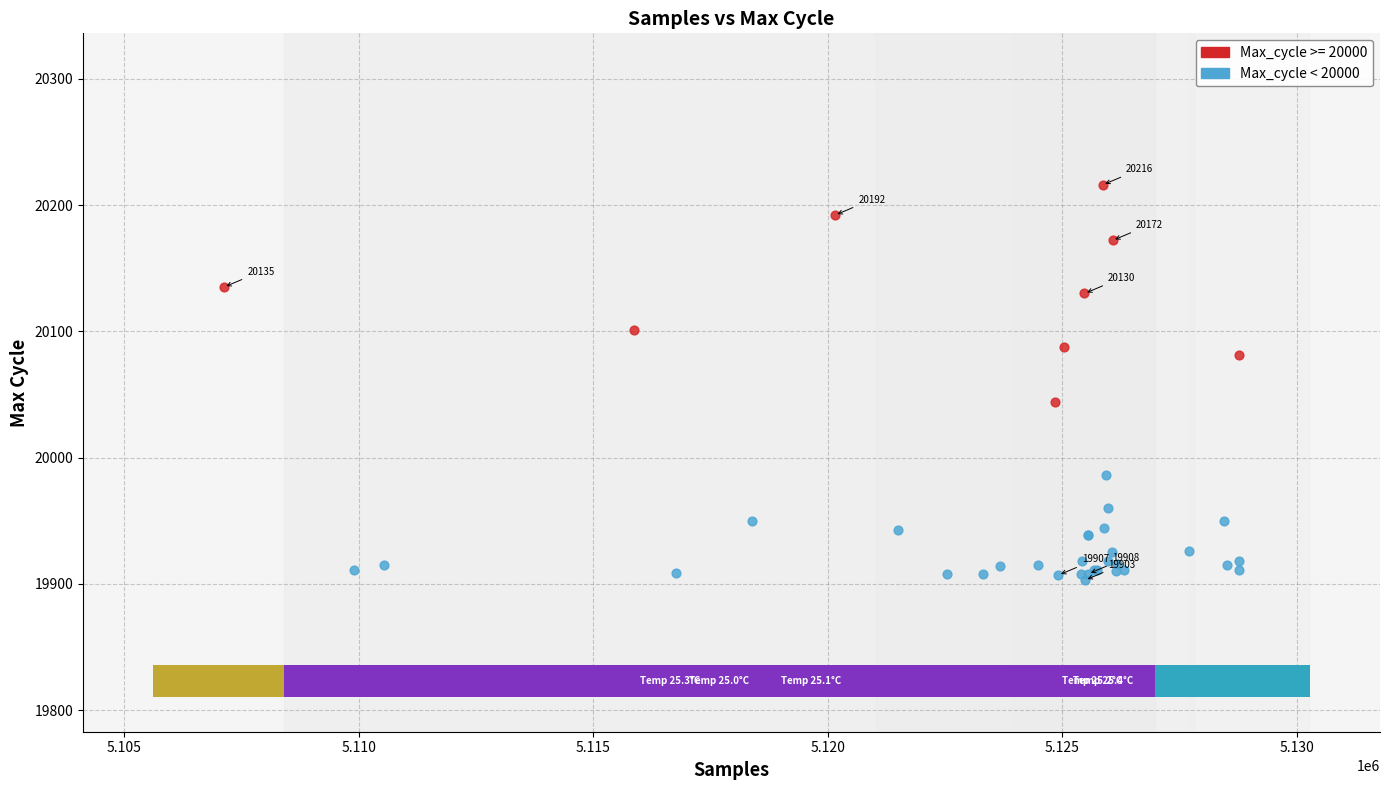

Which series reaches the maximum Y coordinate?

Max_cycle >= 20000